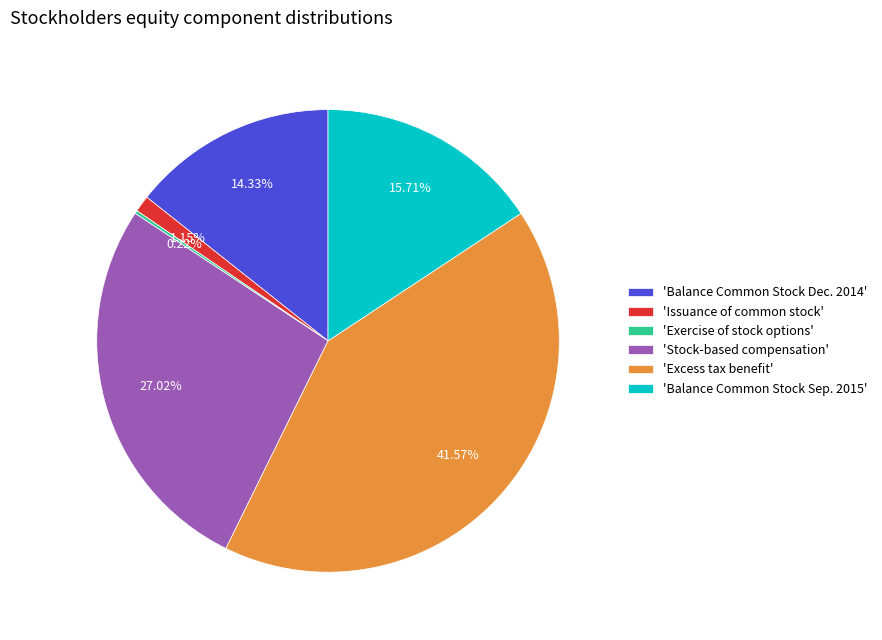

Is there any slice that represents more than half of the pie?

No